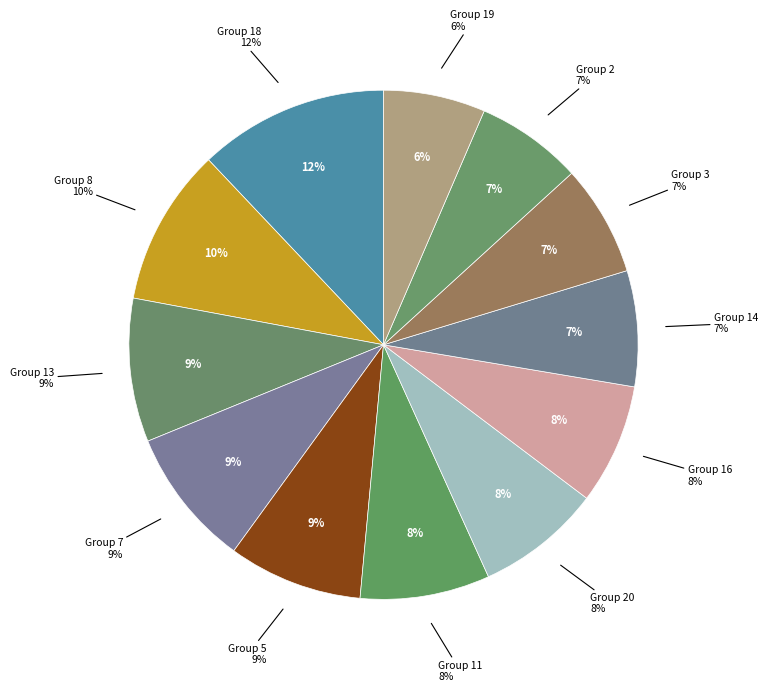

Approximately how many times larger is the value at 14 compared to 13?

0.8